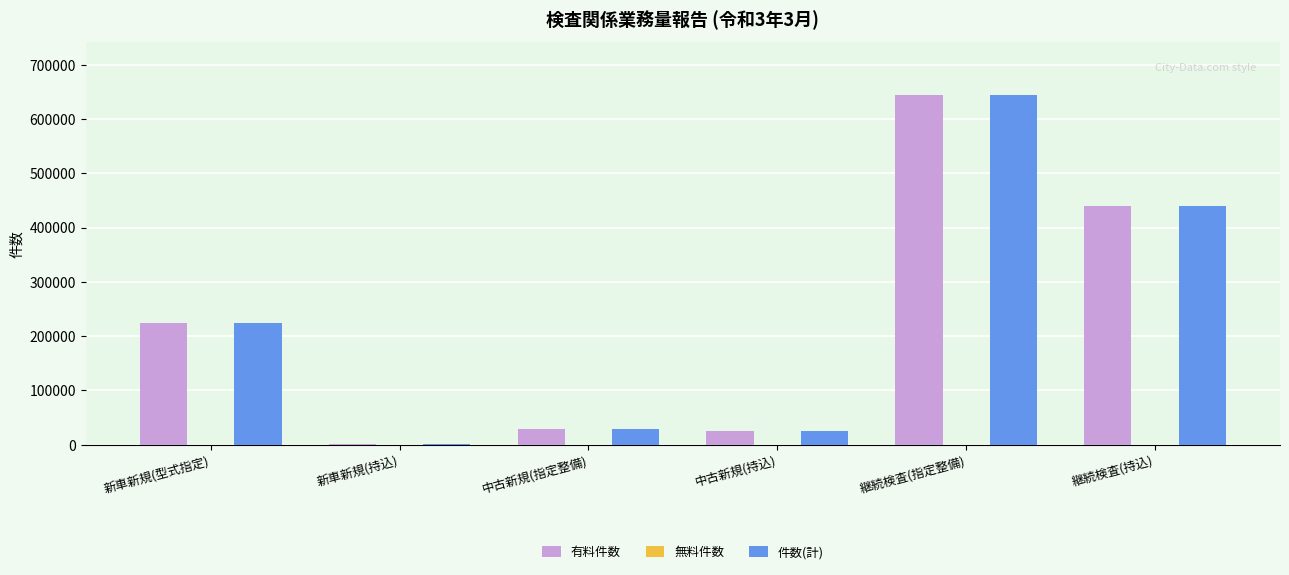

Is it true that 件数(計) equals 152622 at 新車新規(型式指定)?

False